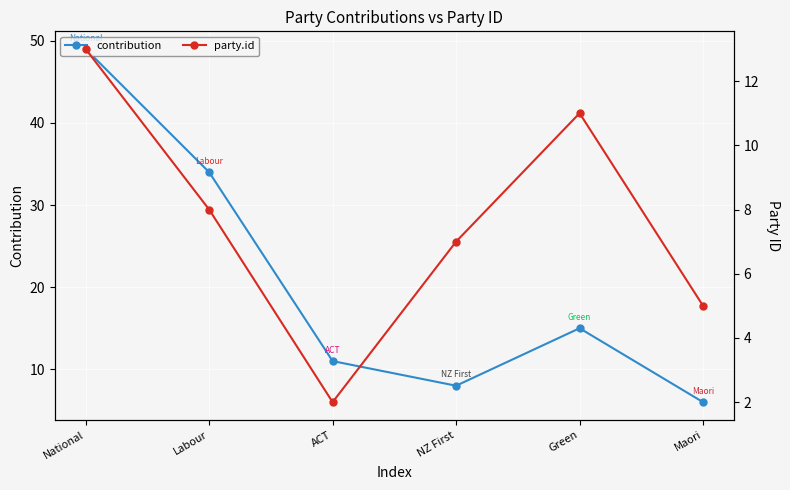

True or false: contribution has more than 1 points higher than both neighbors.

False